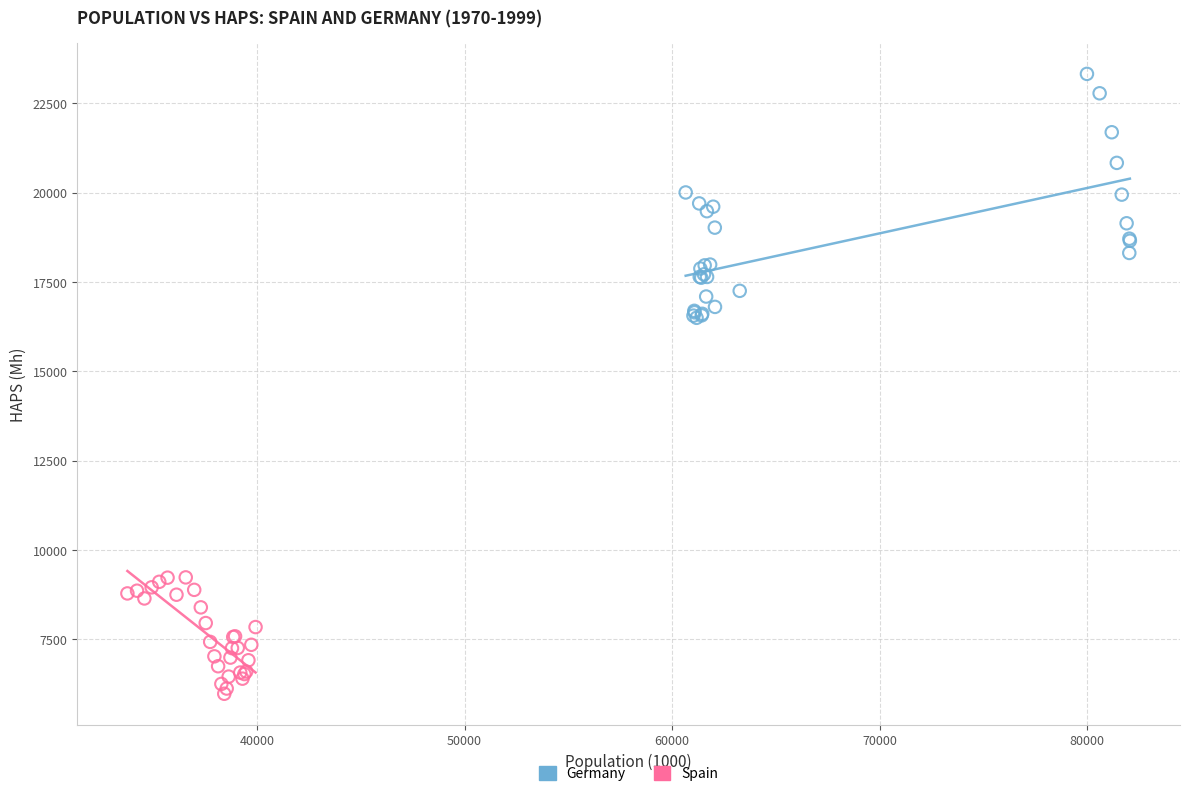

Which series reaches the maximum Y coordinate?

Germany